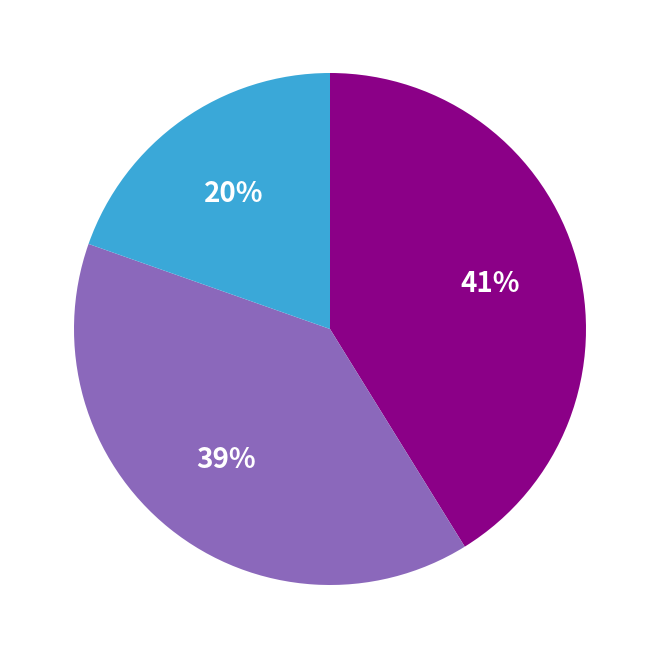

Is there a majority slice in this chart?

No